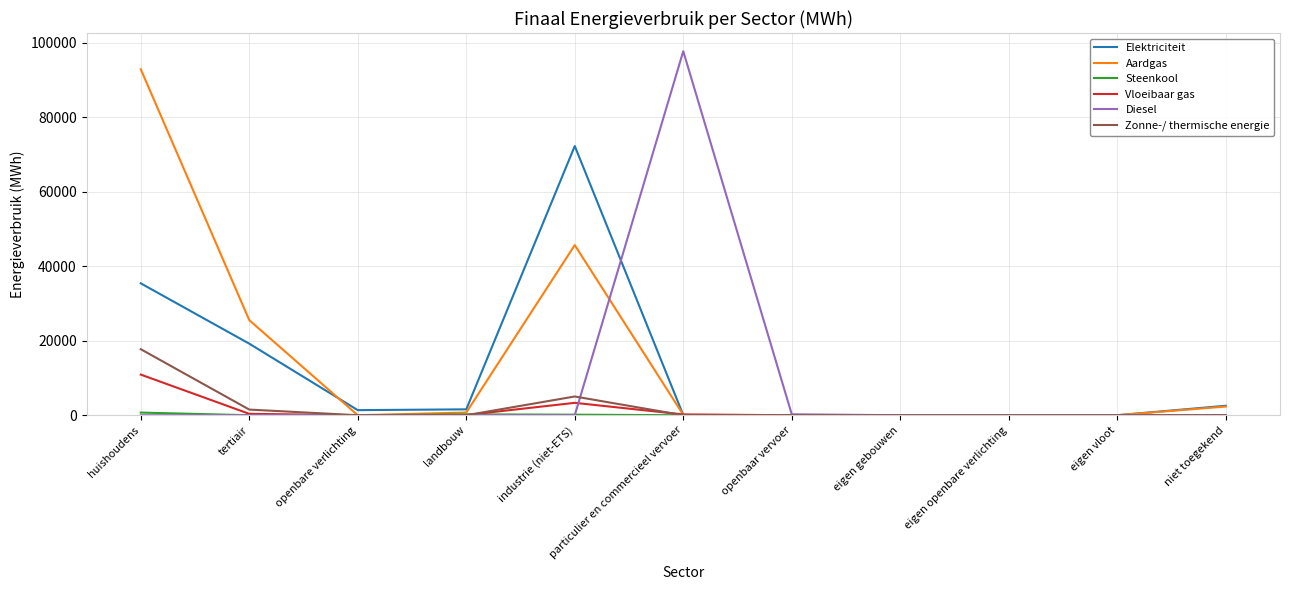

How many lines are shown in the chart?

6